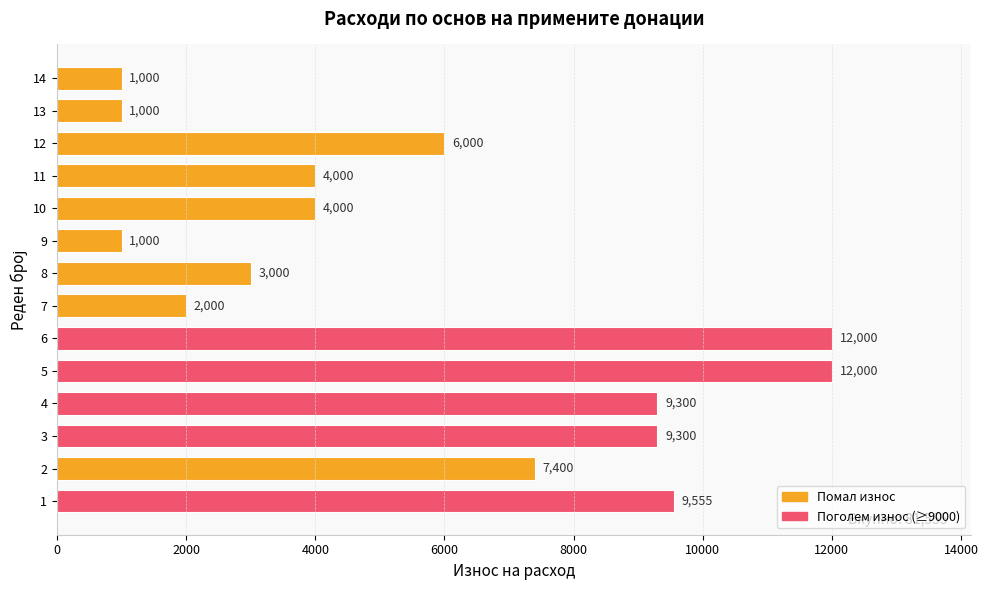

Read the value at 8.

3000